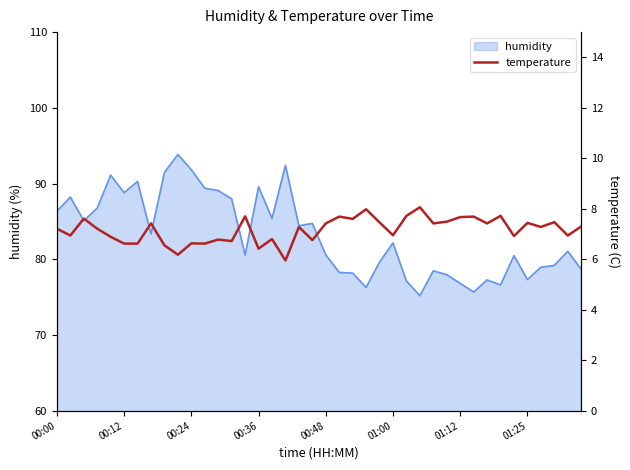

True or false: the data shows 4.1 at 12.

False